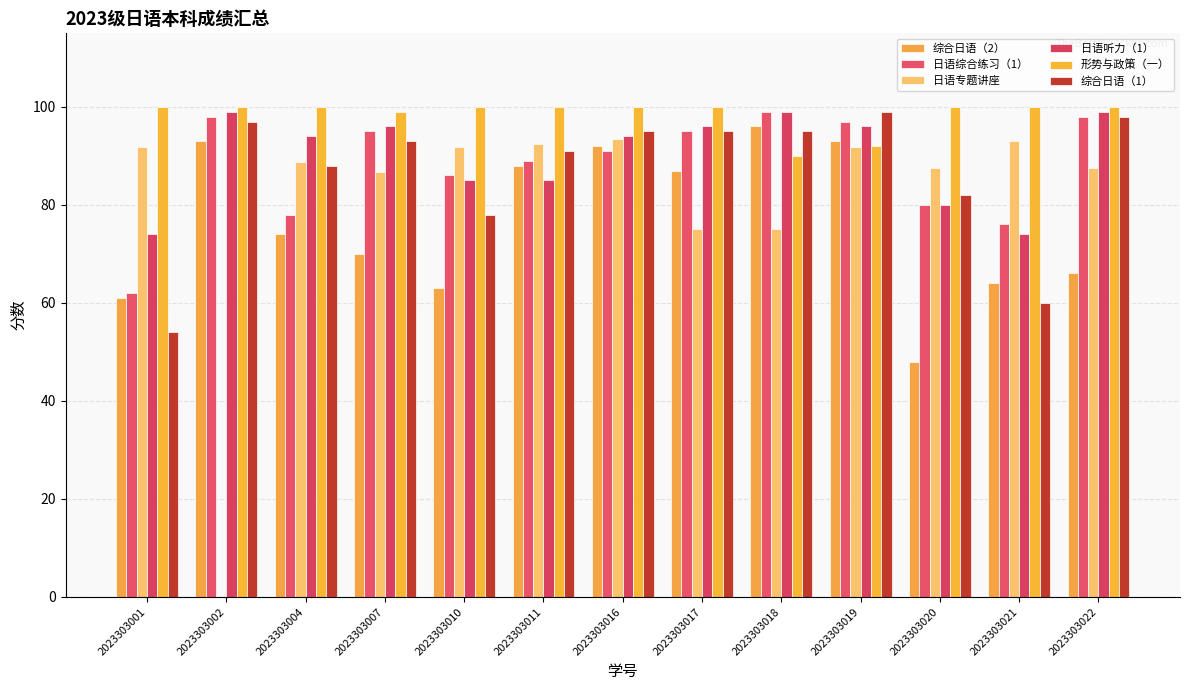

How many groups of bars are there?

13